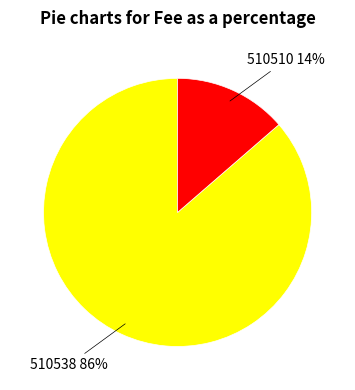

Is there a majority slice in this chart?

Yes